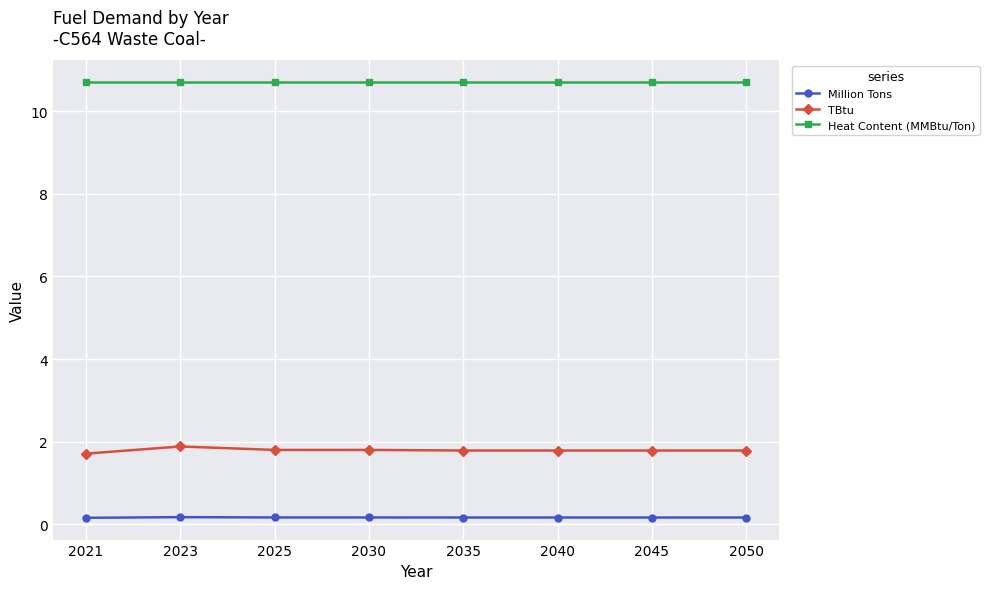

Is this an area chart (filled region under the line)?

No